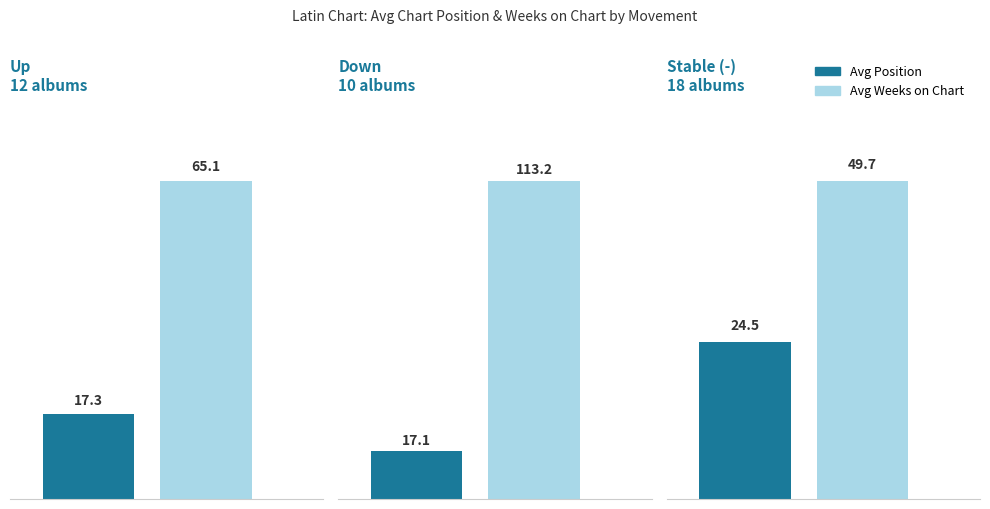

Is it true that Avg Weeks on Chart equals 42.5 at 1?

False